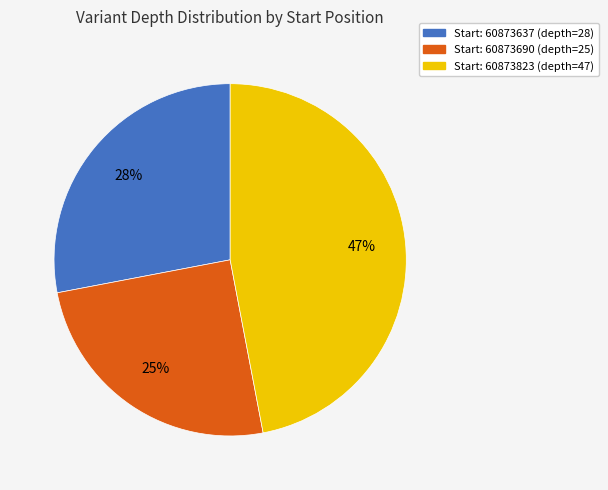

To the nearest percent, what is the average slice percentage?

33%